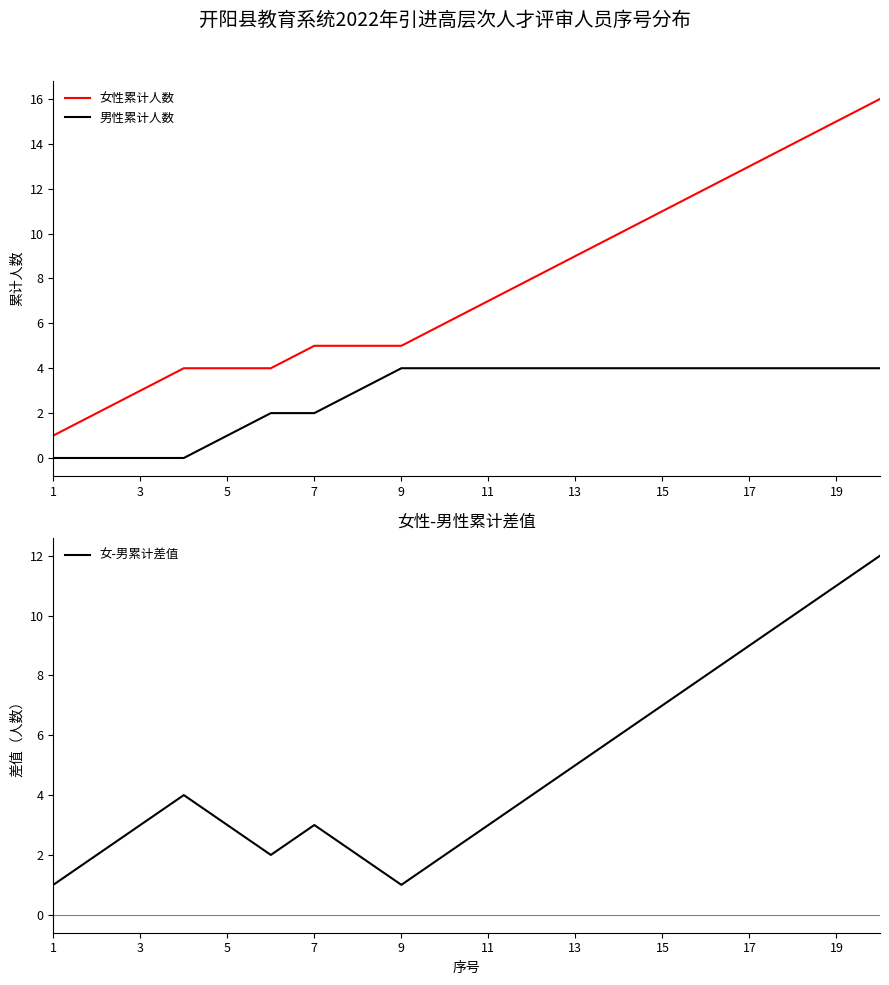

Rank the series by their average value, from lowest to highest.

男性累计人数, 女-男累计差值, 女性累计人数